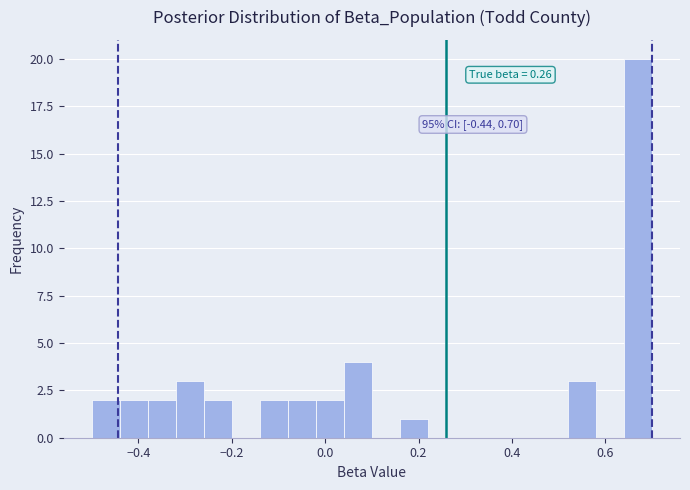

Around what value on the x-axis is the tallest bar? Give the approximate position of its centre, as read against the axis.

0.68